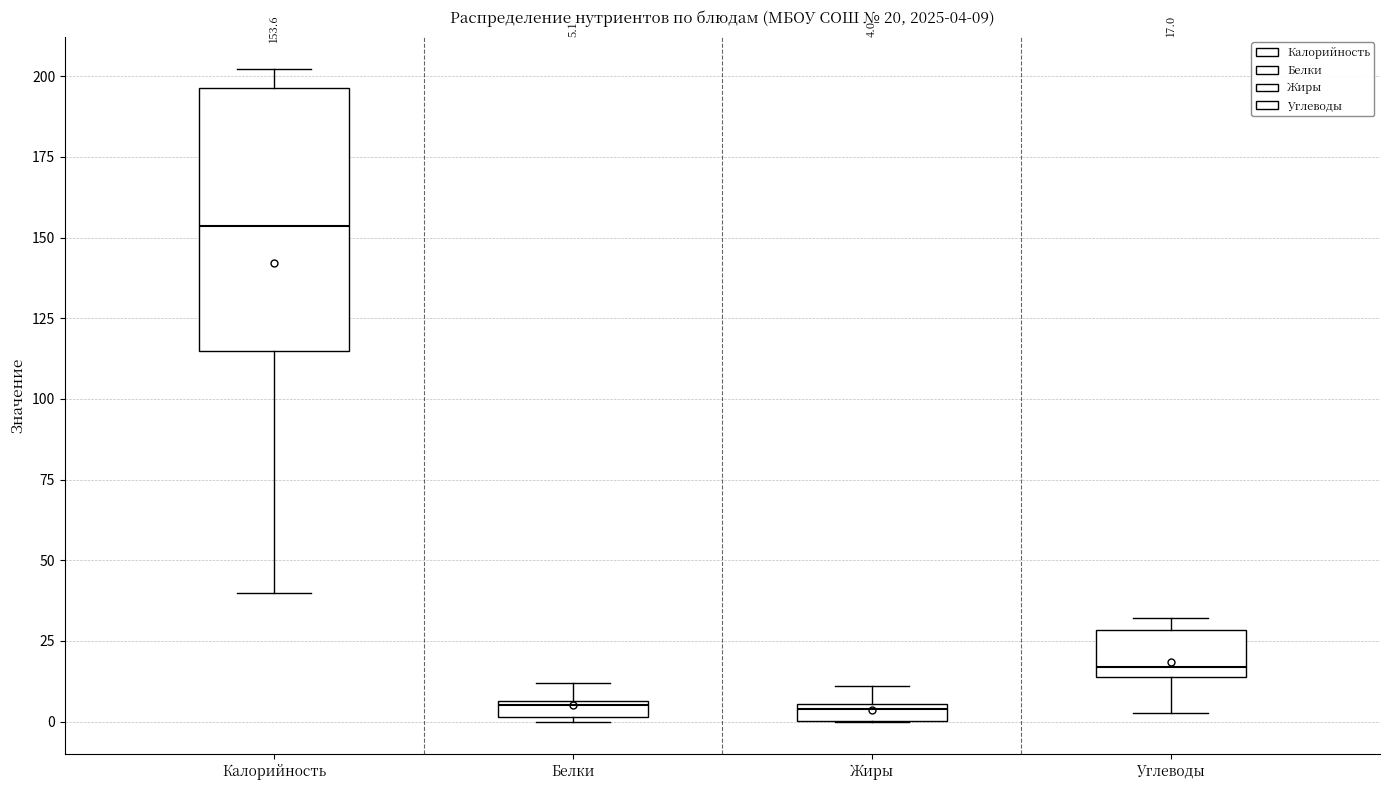

Comparing the boxes themselves (not the whiskers), which one is the tallest?

Калорийность